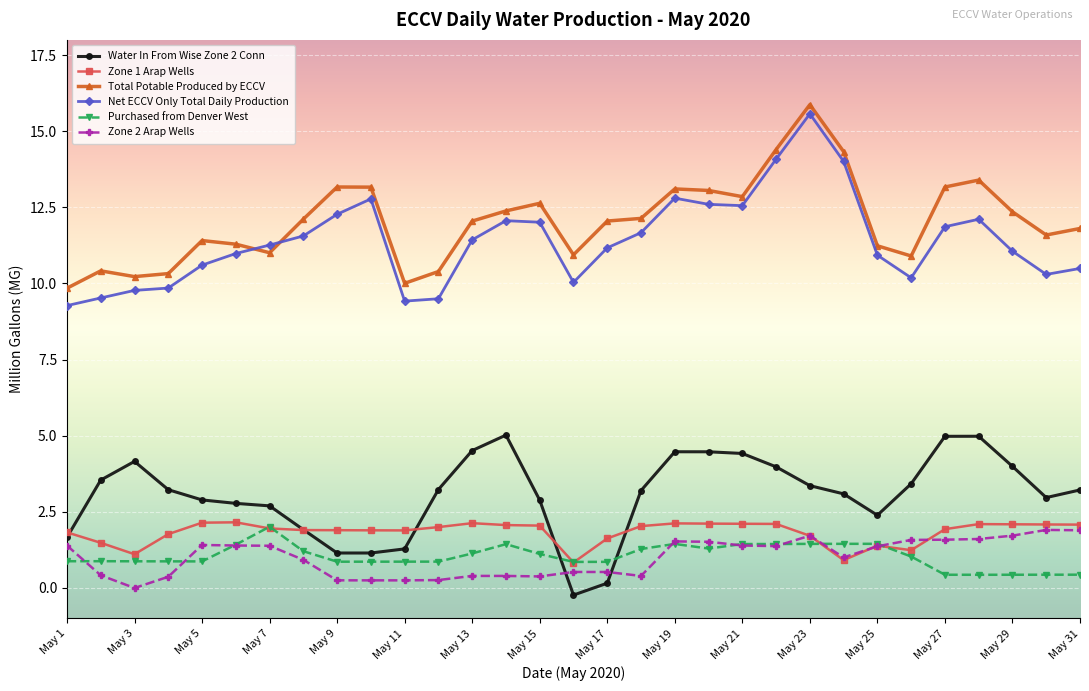

What is the lowest value of the Total Potable Produced by ECCV series?

9.8